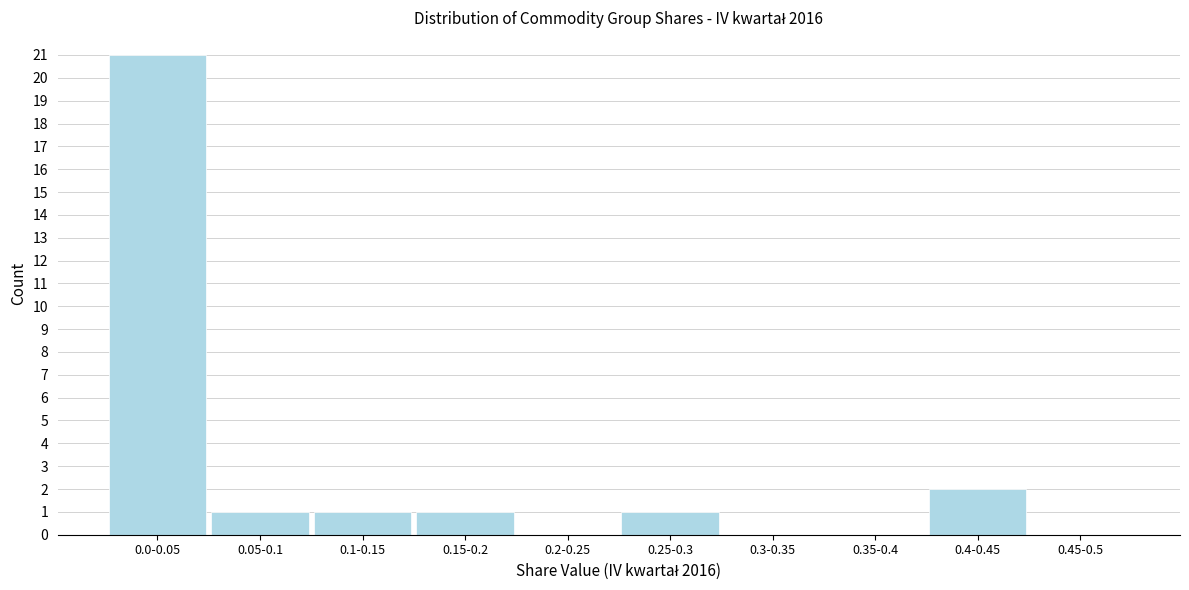

Reading right to left, transcribe all the data shown in this chart.

0.45-0.5=0	0.4-0.45=2	0.35-0.4=0	0.3-0.35=0	0.25-0.3=1	0.2-0.25=0	0.15-0.2=1	0.1-0.15=1	0.05-0.1=1	0.0-0.05=21